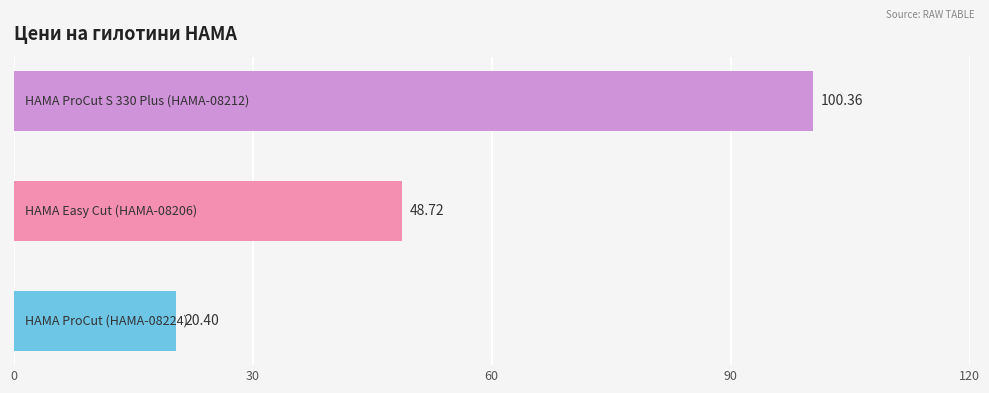

What is the difference between the second highest and minimum values?

28.3